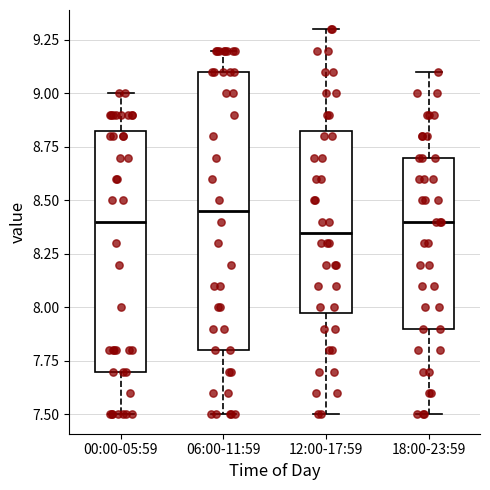

Reading left to right, read every box against the y-axis: the position of its median line, the range the box covers, and the ends of its whiskers. The values are not printed on the chart, so give them approximately, as read against the axis.

00:00-05:59: median 8.40, box 7.70 to 8.85, whiskers 7.50 to 9.00
06:00-11:59: median 8.45, box 7.80 to 9.10, whiskers 7.50 to 9.20
12:00-17:59: median 8.35, box 8.00 to 8.85, whiskers 7.50 to 9.30
18:00-23:59: median 8.40, box 7.90 to 8.70, whiskers 7.50 to 9.10